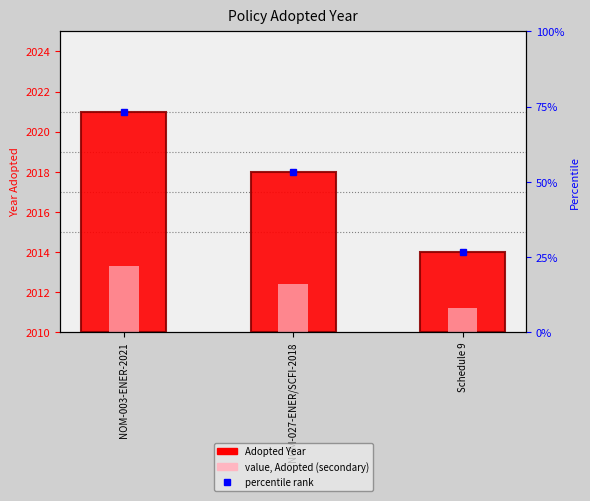

Are the bars horizontal?

No